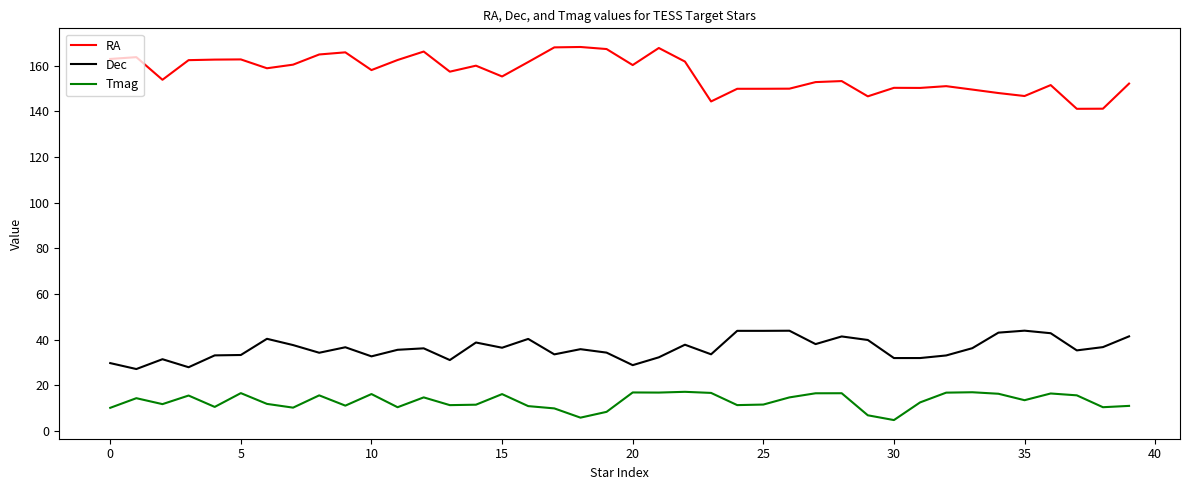

What is the maximum value shown in the chart?

168.1